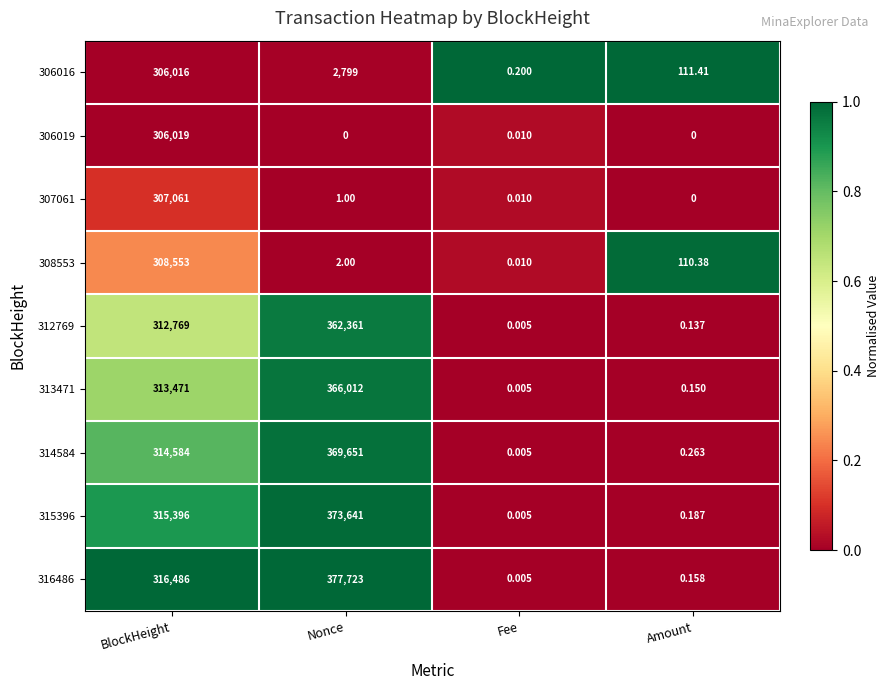

At which label is 308553 closest to 154276?

Amount